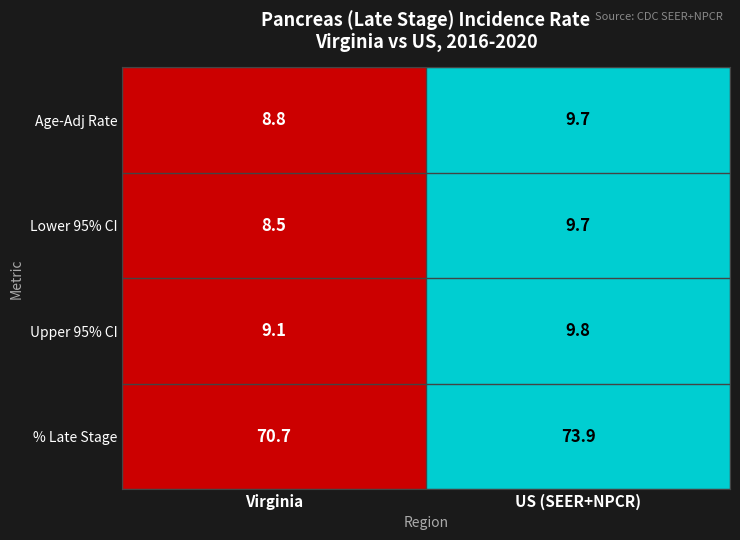

At which category is the sum across all series the highest?

US (SEER+NPCR)